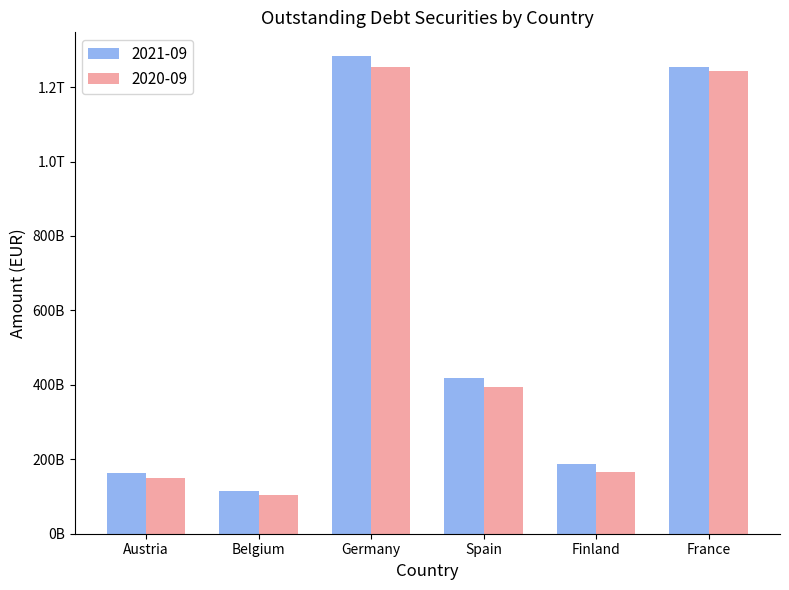

The value of 2021-09 at Belgium is 174866148974. True or false?

False